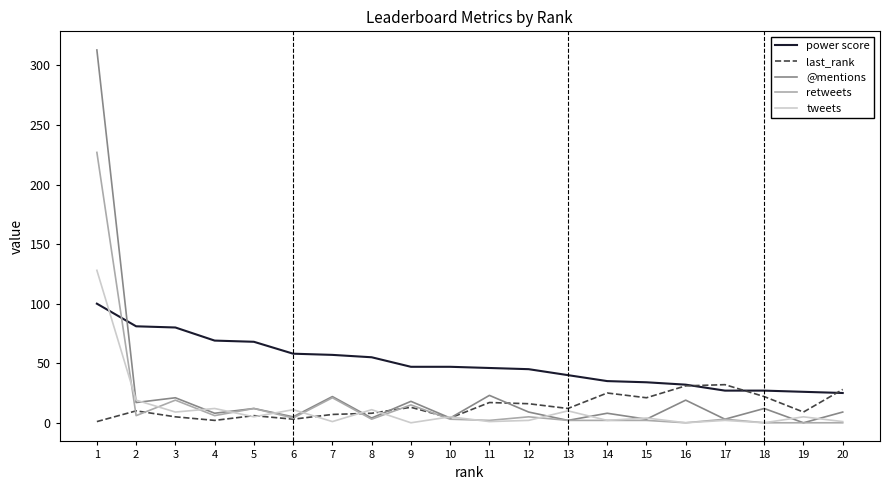

How many times do power score and retweets cross each other?

1